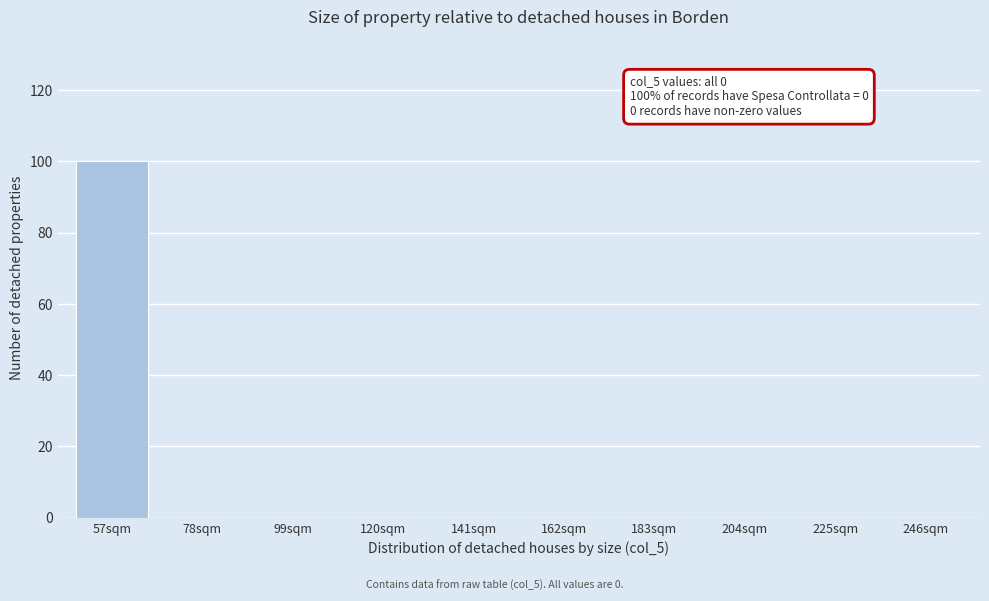

Reading right to left, what are all the values shown in this chart?

246sqm=0	225sqm=0	204sqm=0	183sqm=0	162sqm=0	141sqm=0	120sqm=0	99sqm=0	78sqm=0	57sqm=100